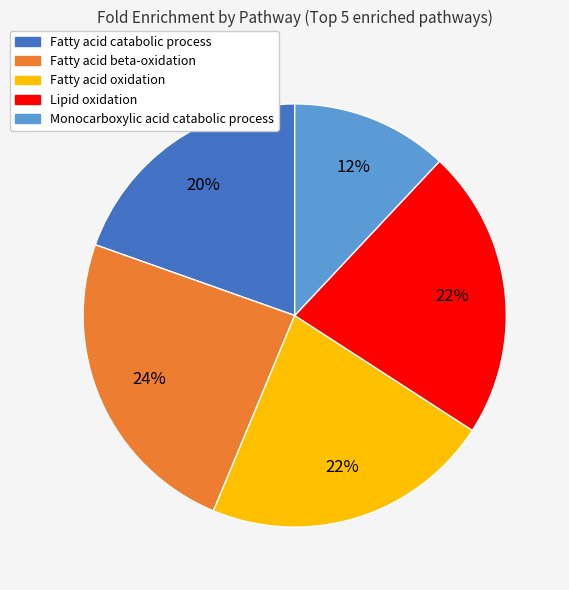

Does any single category account for the majority?

No